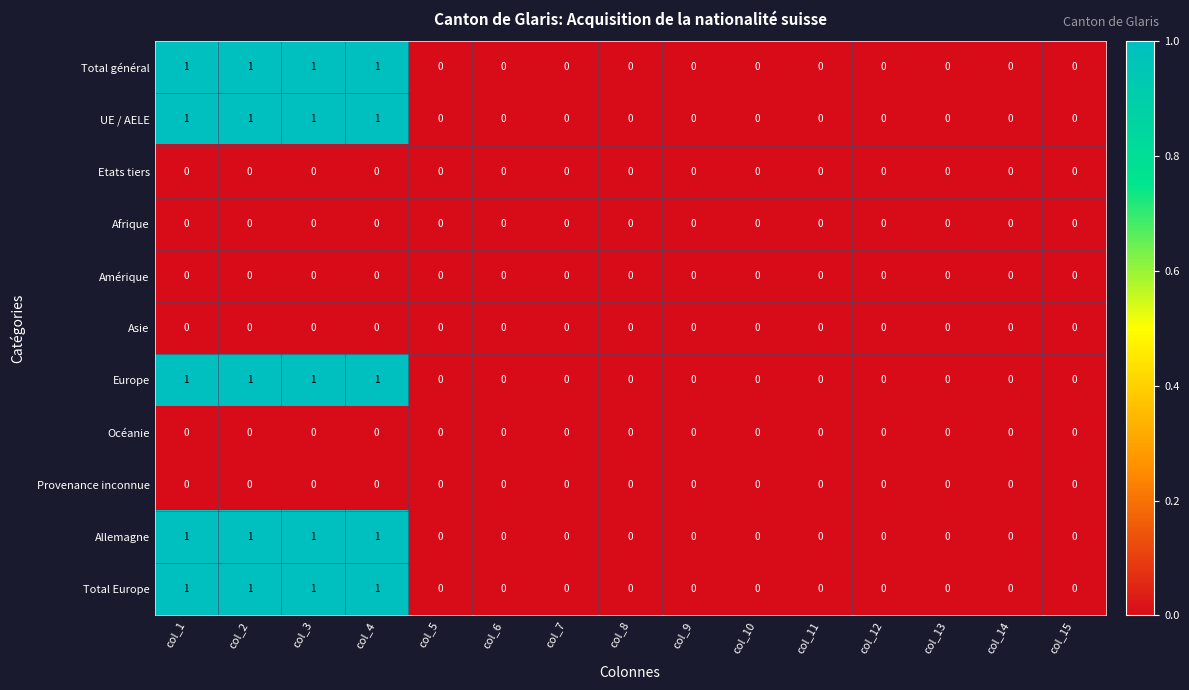

The Europe series shows 0 at col_14. True or false?

True